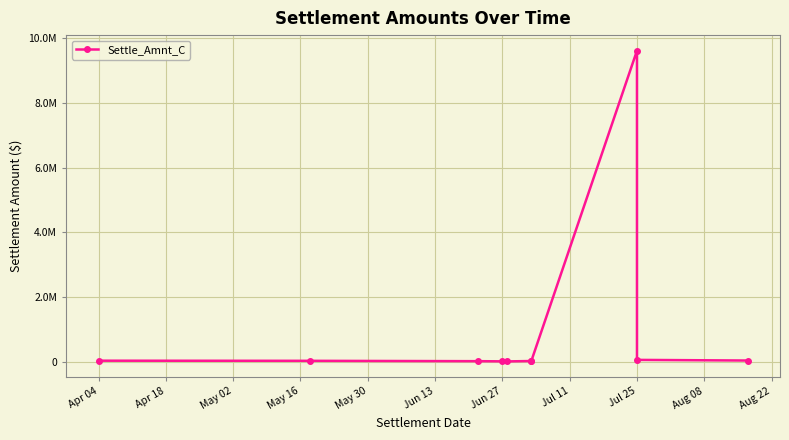

How many values exceed 21000?

4